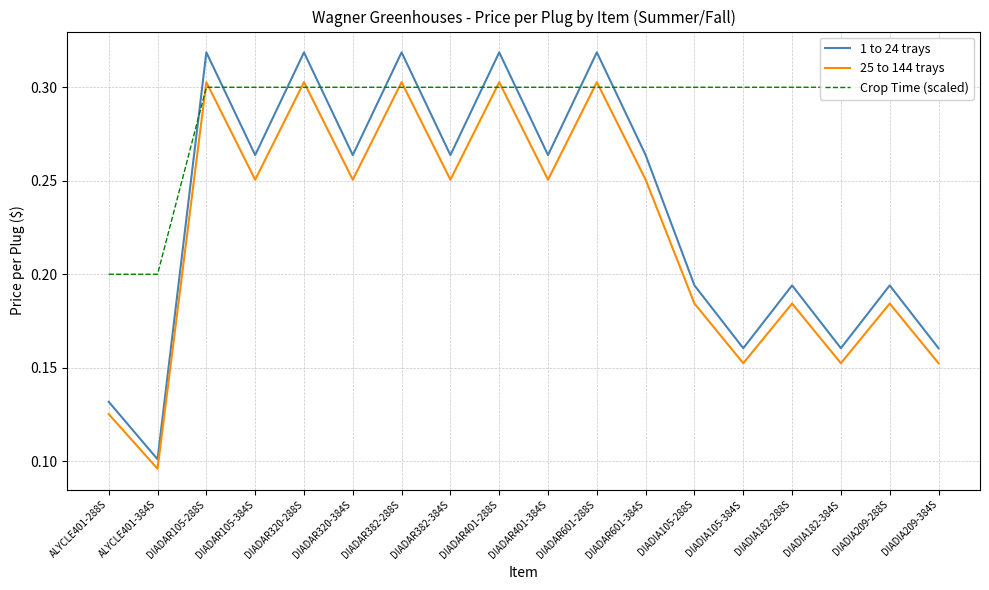

What is the label of the 16th point from the left?

DIADIA182-384S